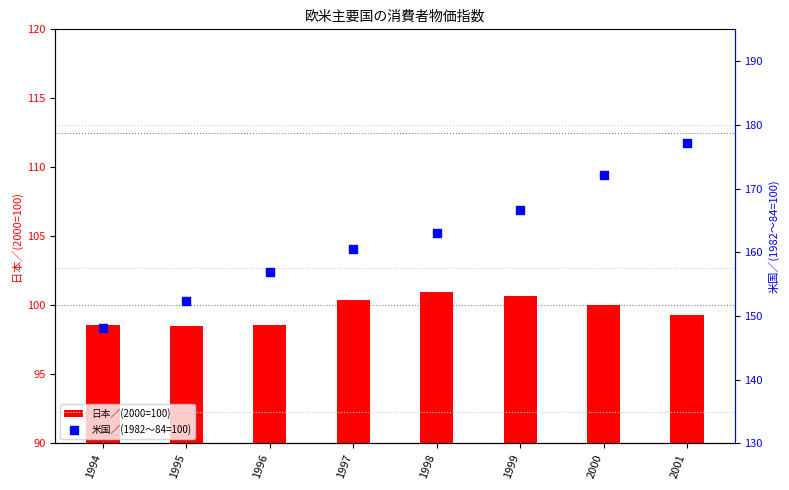

At how many categories does at least one series exceed 148?

8